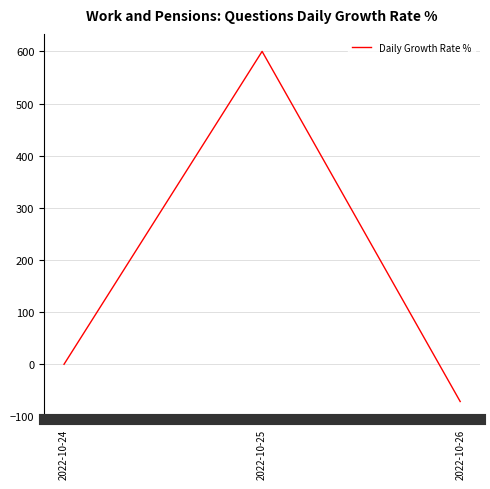

What is the minimum value shown in the chart?

-71.4